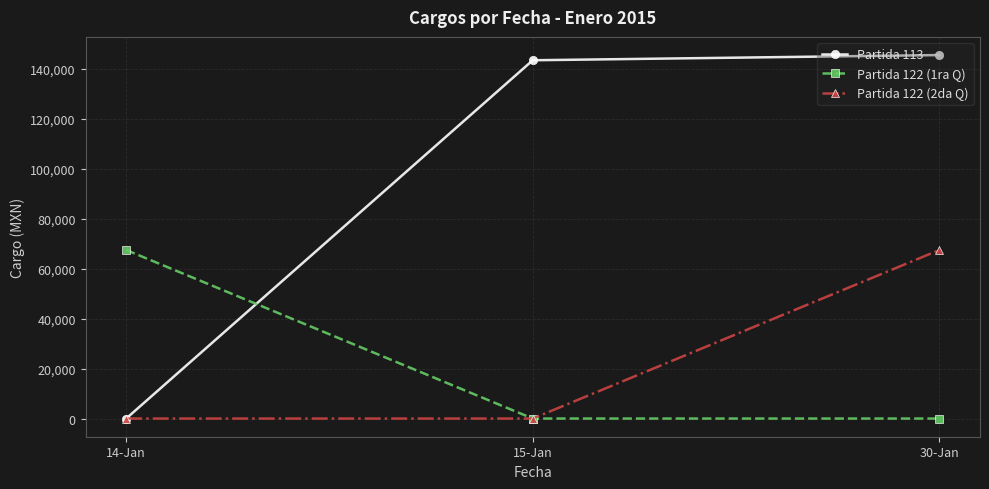

What is the average value of the Partida 122 (2da Q) series?

22501.2